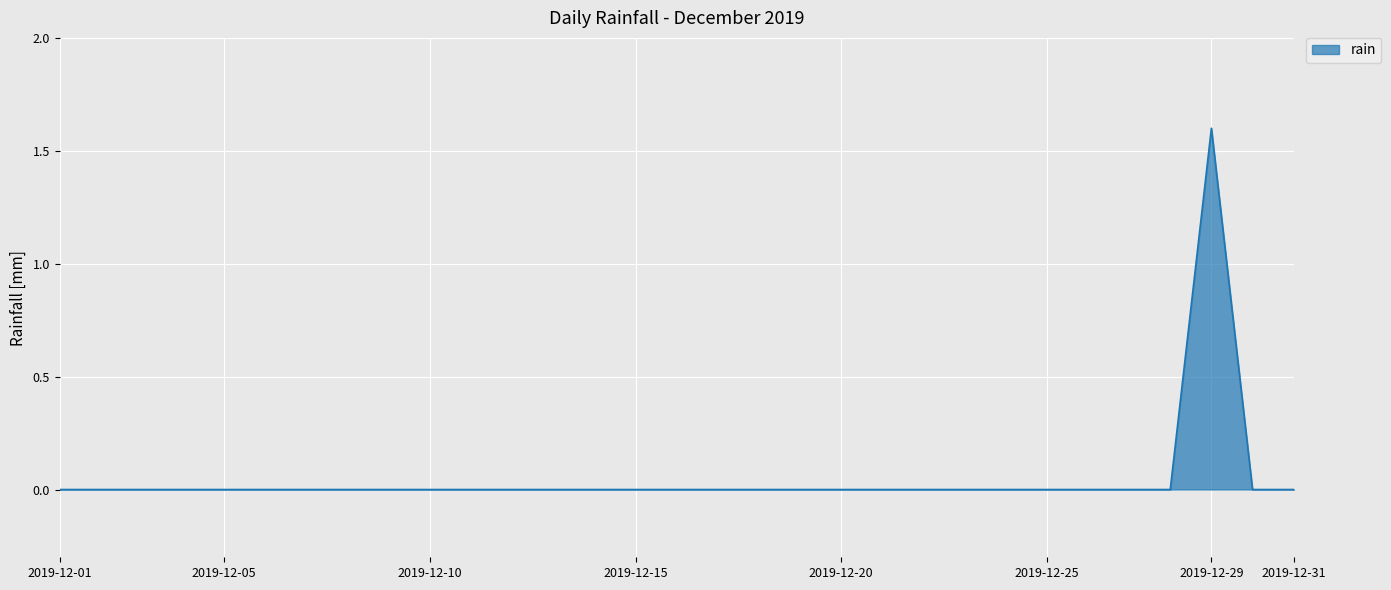

Reading left to right, extract all data points from this chart.

0.0	0.0	0.0	0.0	0.0	0.0	0.0	0.0	0.0	0.0	0.0	0.0	0.0	0.0	0.0	0.0	0.0	0.0	0.0	0.0	0.0	0.0	0.0	0.0	0.0	0.0	0.0	0.0	1.6	0.0	0.0